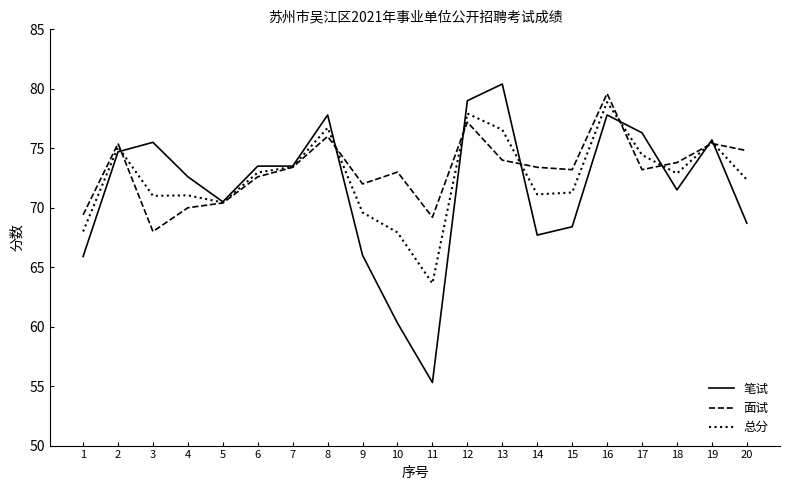

Read the 总分 value at 7.

73.4